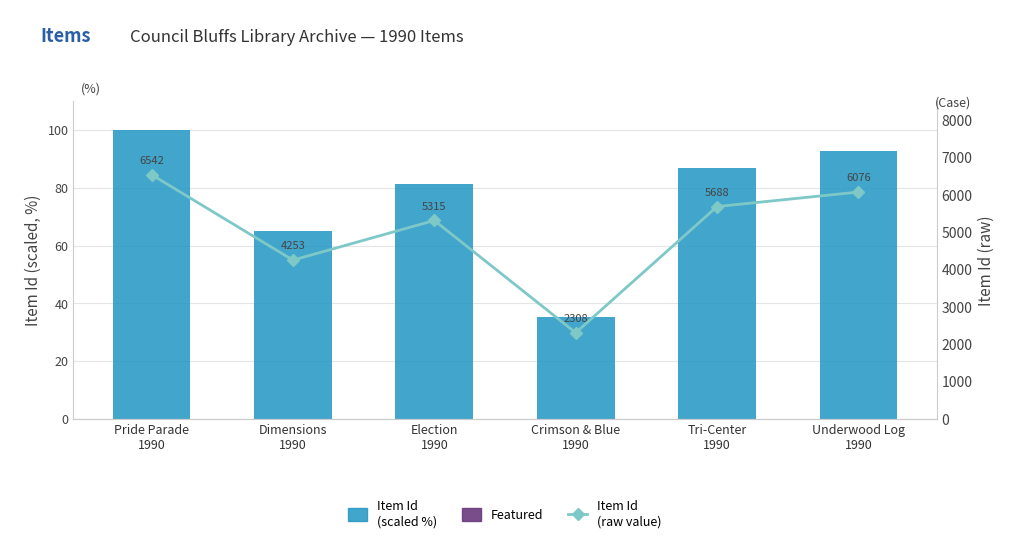

What is the maximum value for Item Id (scaled)?

100.0